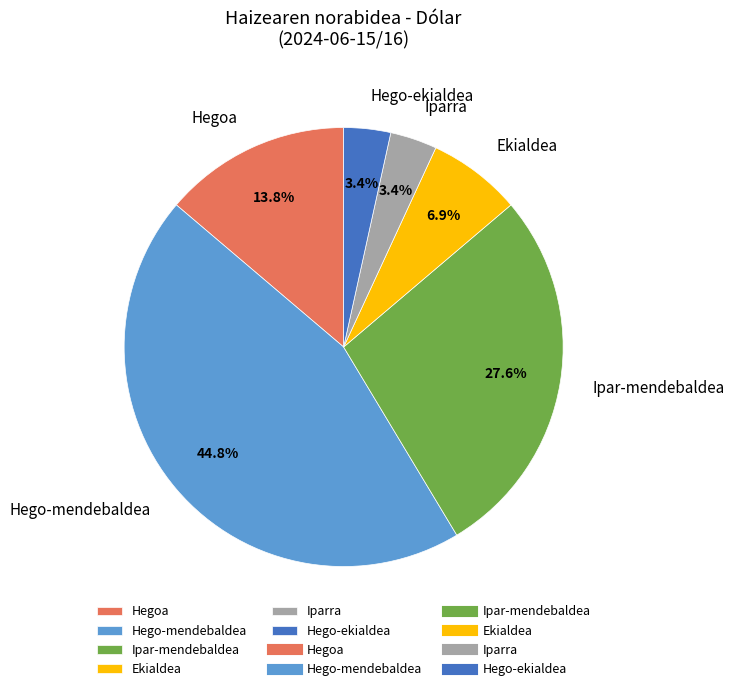

Is there a majority slice in this chart?

No